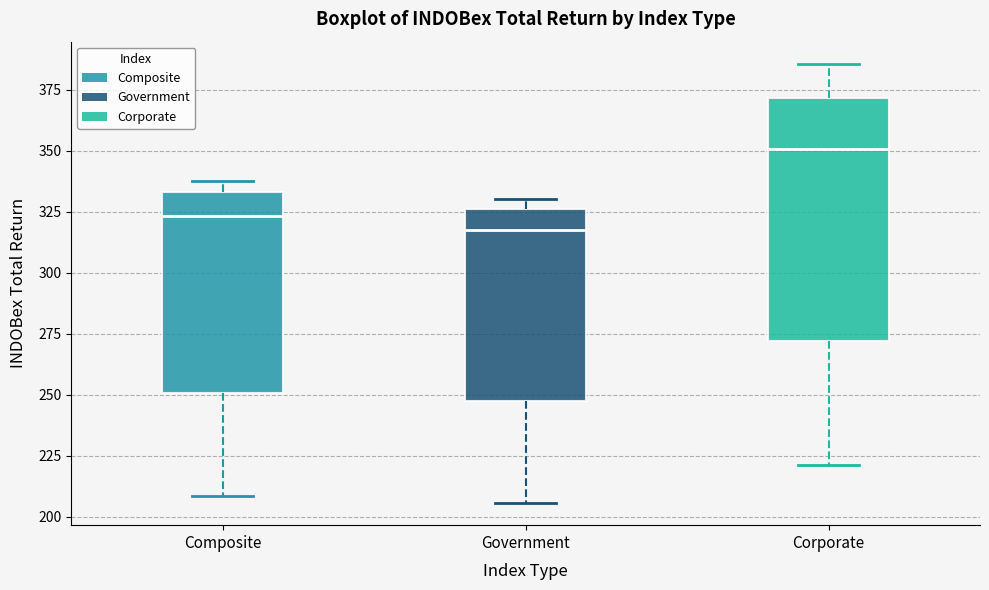

Reading left to right, read every box against the y-axis: the position of its median line, the range the box covers, and the ends of its whiskers. The values are not printed on the chart, so give them approximately, as read against the axis.

Composite: median 325, box 250 to 335, whiskers 210 to 340
Government: median 315, box 245 to 325, whiskers 205 to 330
Corporate: median 350, box 270 to 370, whiskers 220 to 385